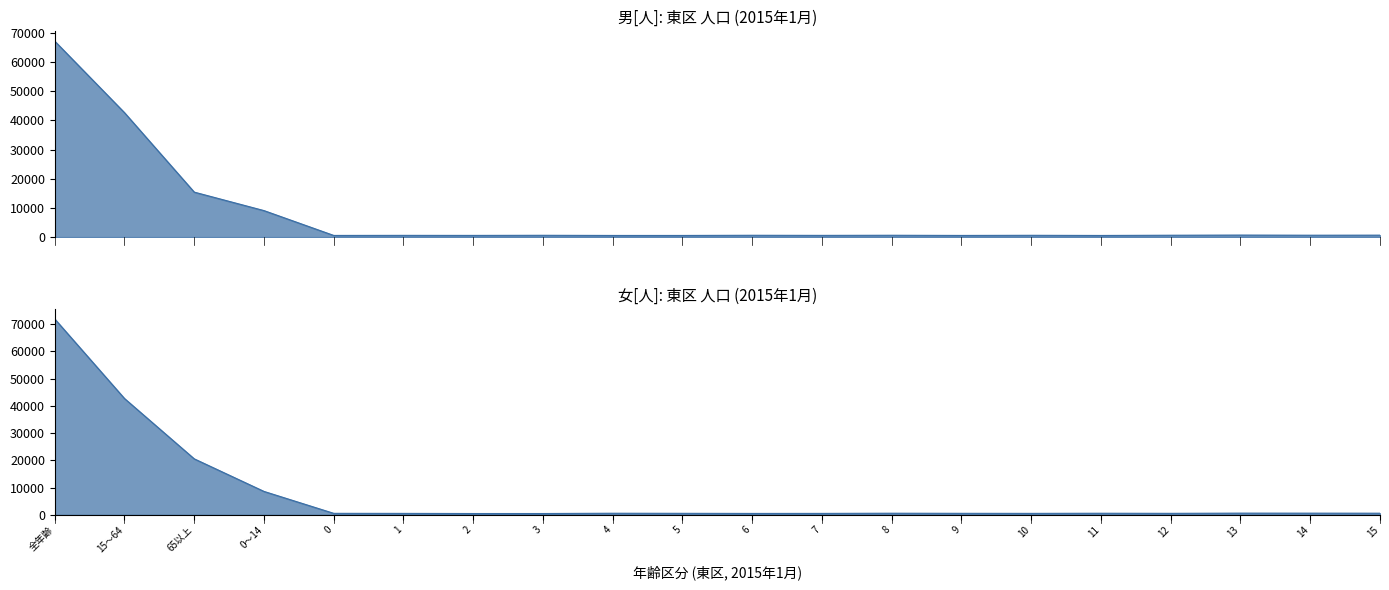

Reading left to right, extract all data points from this chart.

男[人]: 全年齢=67163	15～64=42654	65以上=15422	0～14=9087	0=572	1=596	2=581	3=620	4=566	5=566	6=627	7=590	8=633	9=570	10=618	11=562	12=644	13=693	14=649	15=669
女[人]: 全年齢=71846	15～64=42675	65以上=20557	0～14=8614	0=574	1=552	2=505	3=505	4=608	5=577	6=537	7=548	8=615	9=576	10=557	11=605	12=570	13=647	14=638	15=625